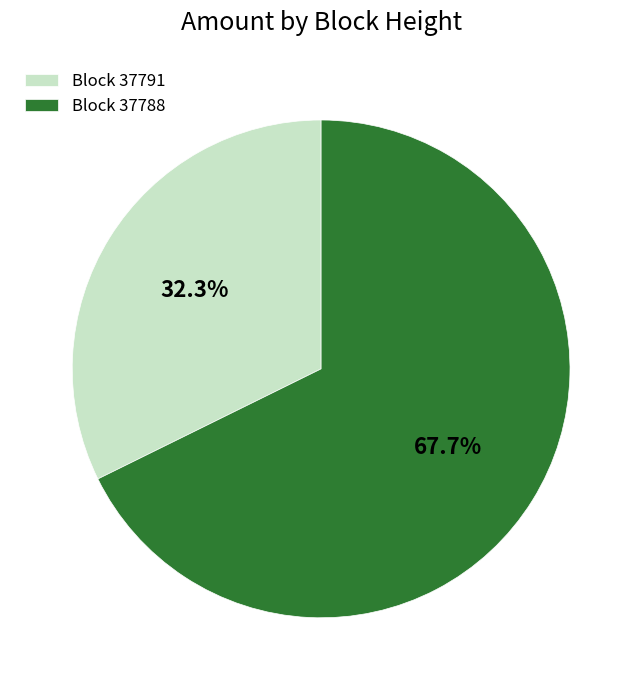

Count the number of slices in the pie.

2